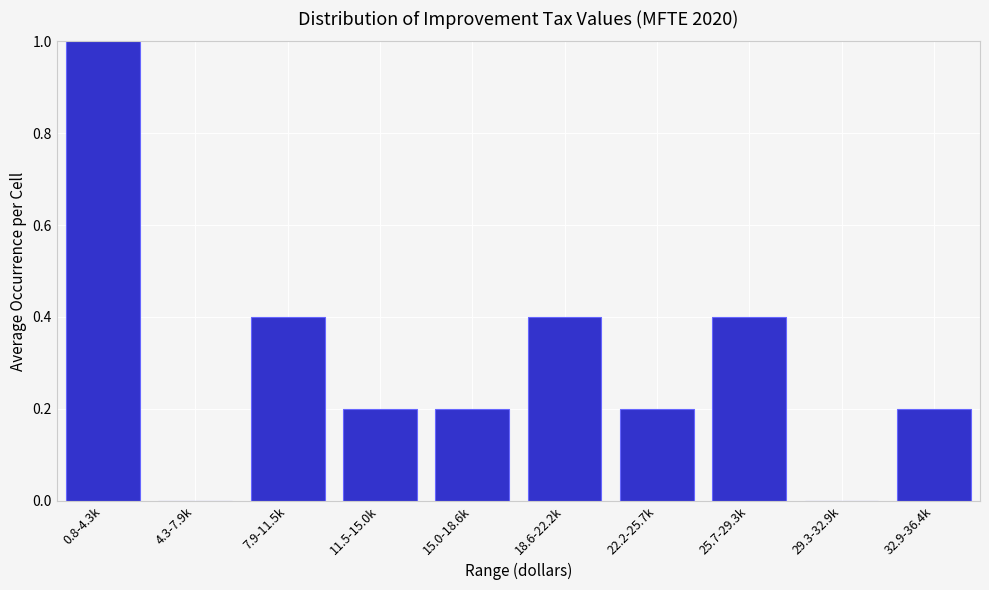

Reading left to right, extract all data points from this chart.

0.8-4.3k=1.0	4.3-7.9k=0.0	7.9-11.5k=0.4	11.5-15.0k=0.2	15.0-18.6k=0.2	18.6-22.2k=0.4	22.2-25.7k=0.2	25.7-29.3k=0.4	29.3-32.9k=0.0	32.9-36.4k=0.2